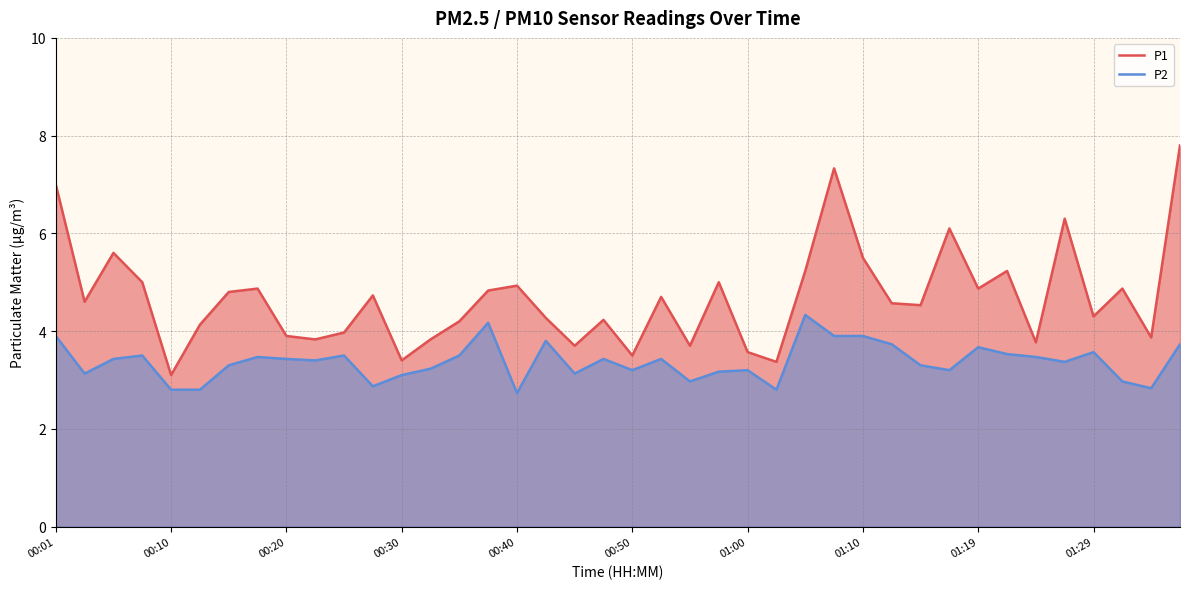

What is the difference between the highest and lowest values at 00:01?

3.1